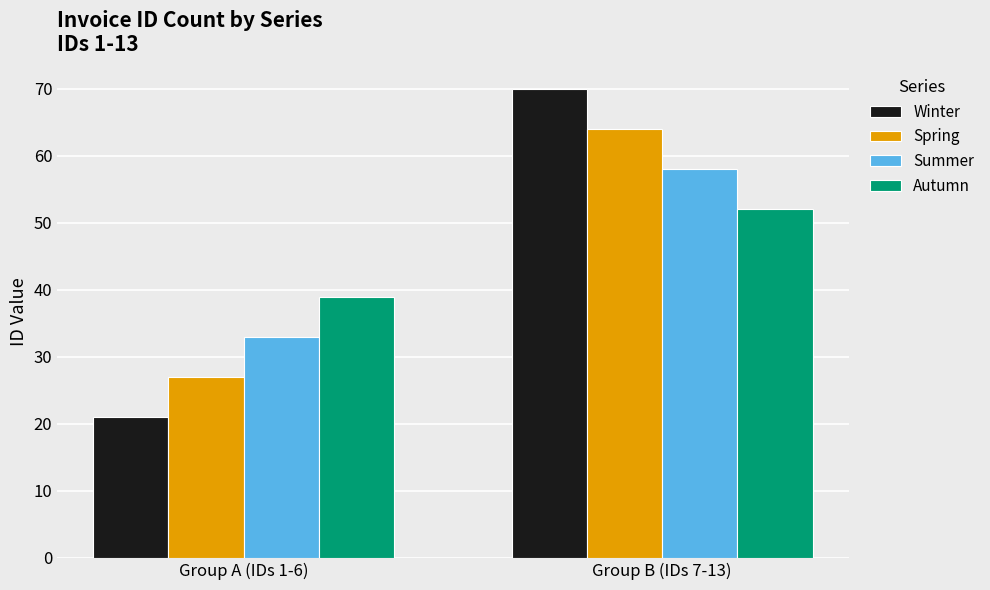

How many Spring values are between 27 and 64?

2